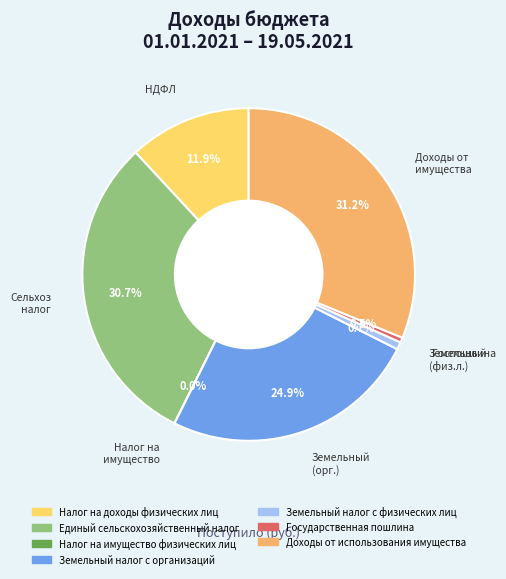

Is there a majority slice in this chart?

No